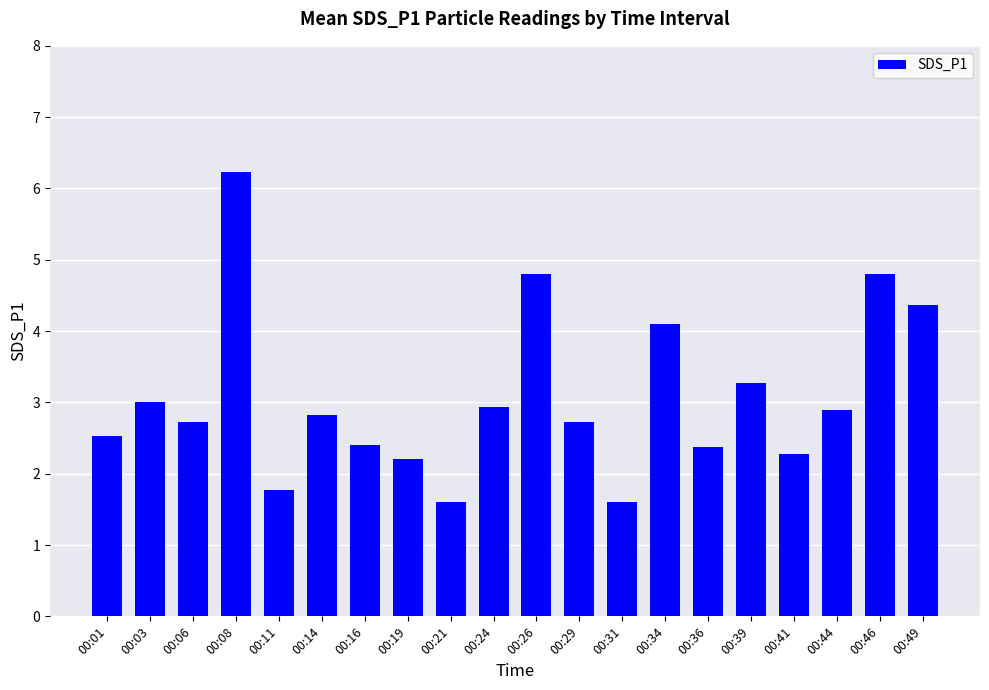

Is it true that the value at 00:29 is 2.7?

True